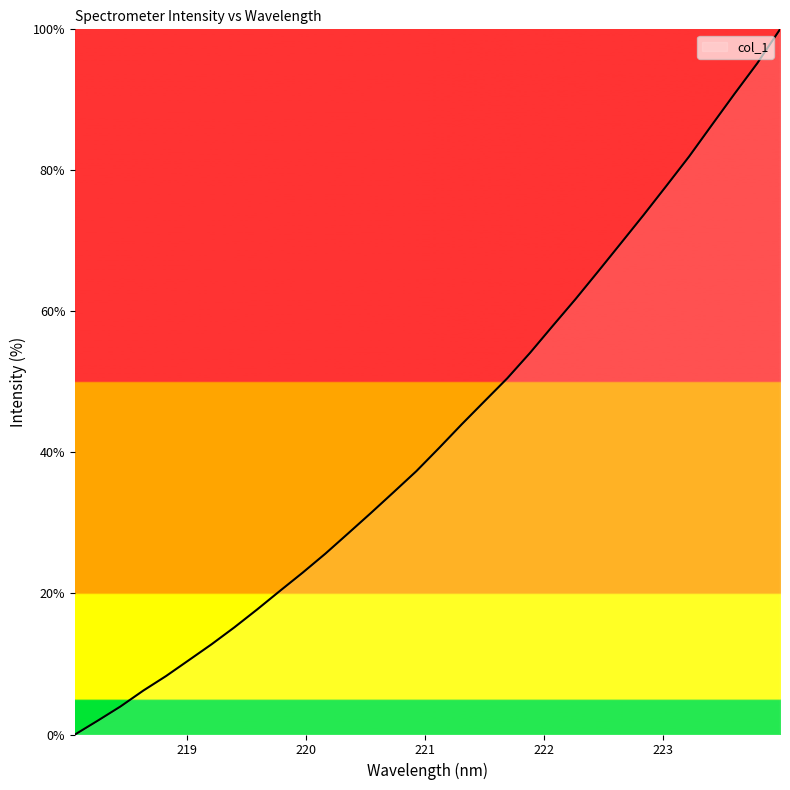

What is the difference between the maximum and minimum values?

100.0